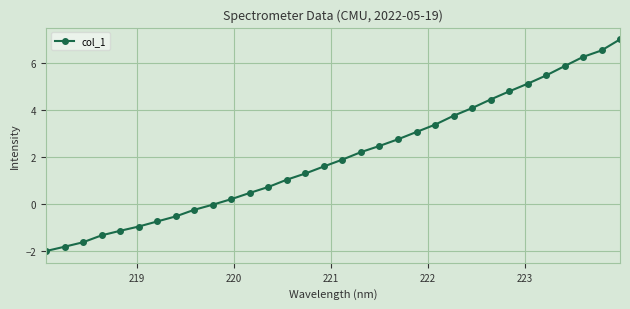

What is the difference between the second highest and minimum values?

8.5